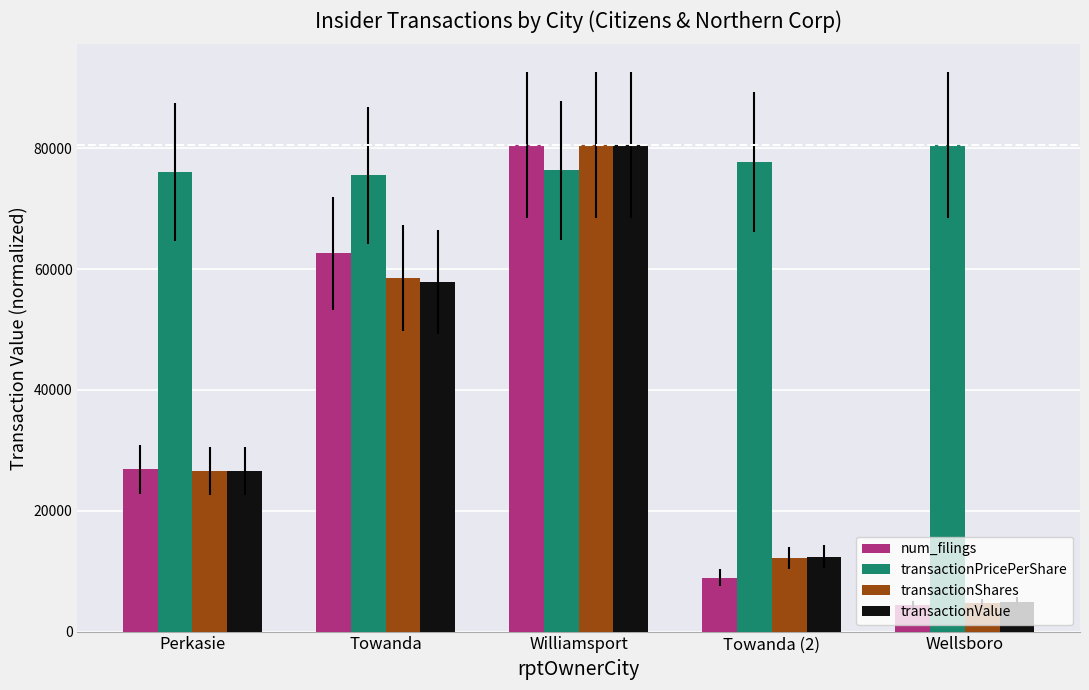

Which category has the highest value in the transactionValue series?

Williamsport